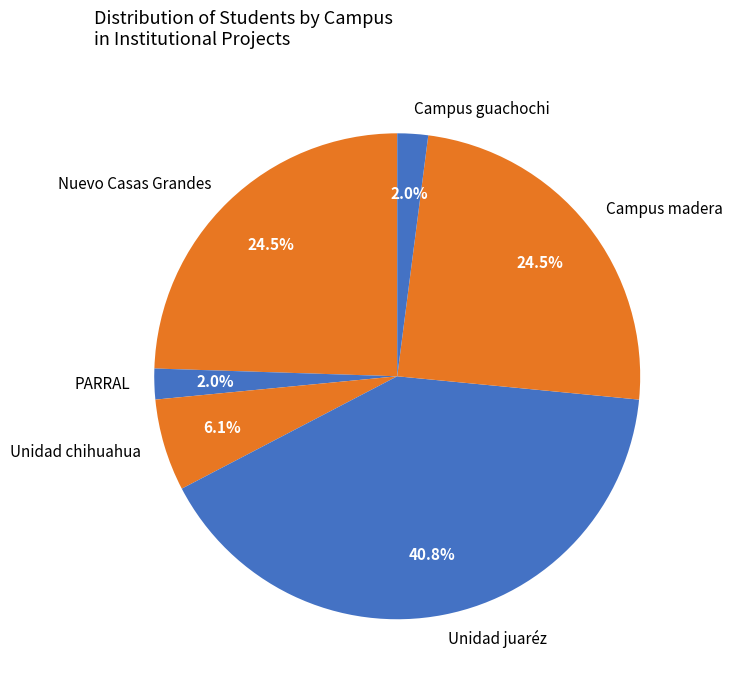

To the nearest percent, what is the average slice percentage?

17%